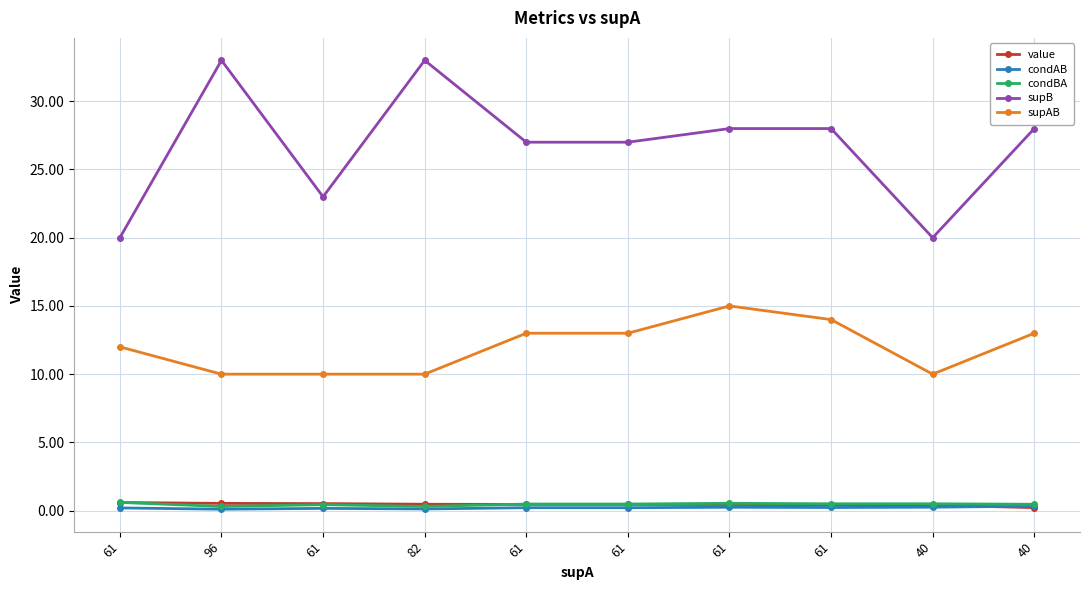

Which has a higher value, 40 or 82?

82